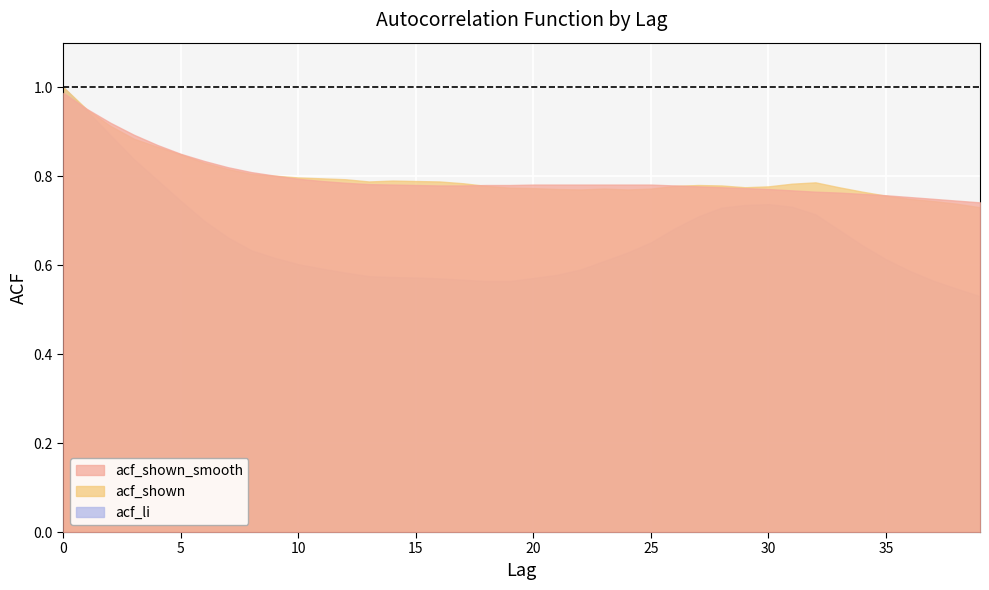

At which category does acf_li reach its first local peak?

30